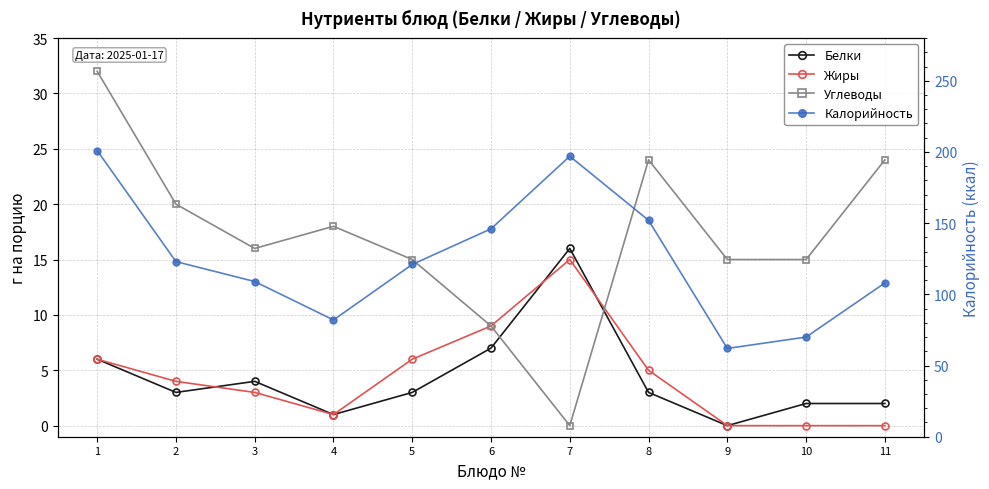

Which series has the largest total across all categories?

Калорийность